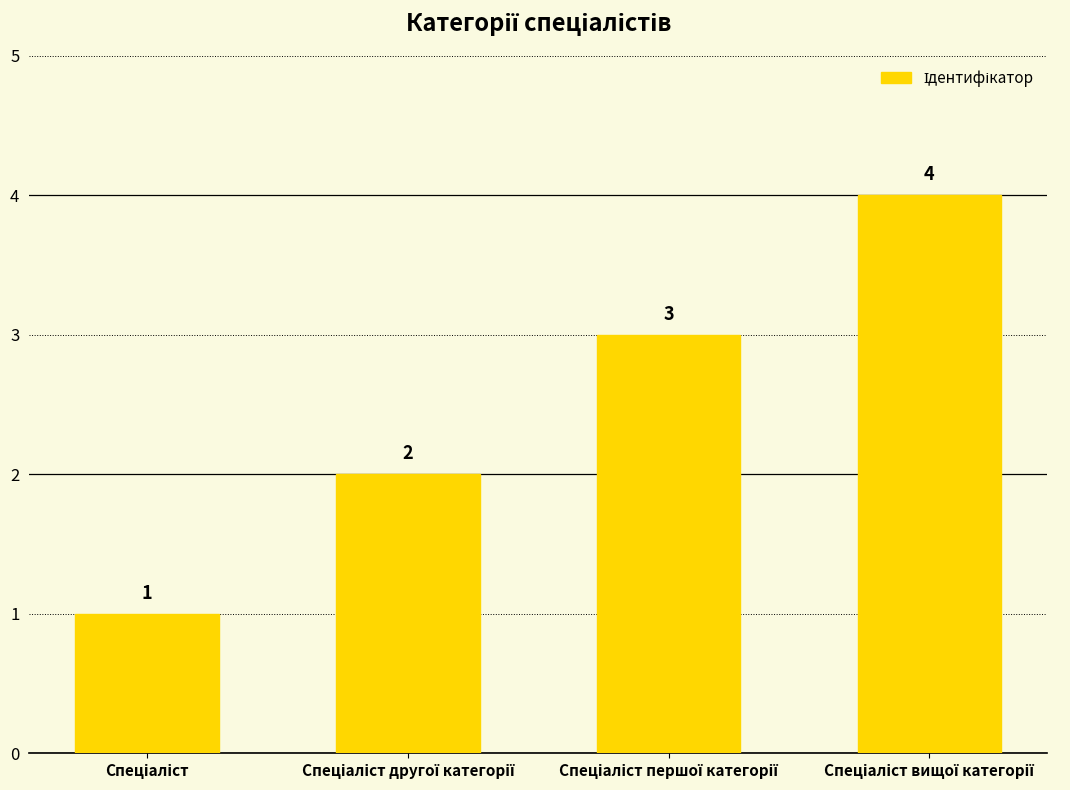

What is the difference between the maximum and second lowest values?

2